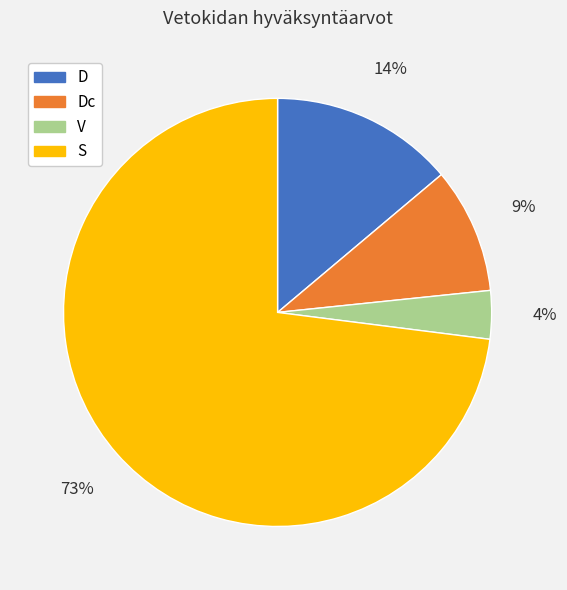

To the nearest percent, what is the difference between the largest and smallest slice percentages?

69%